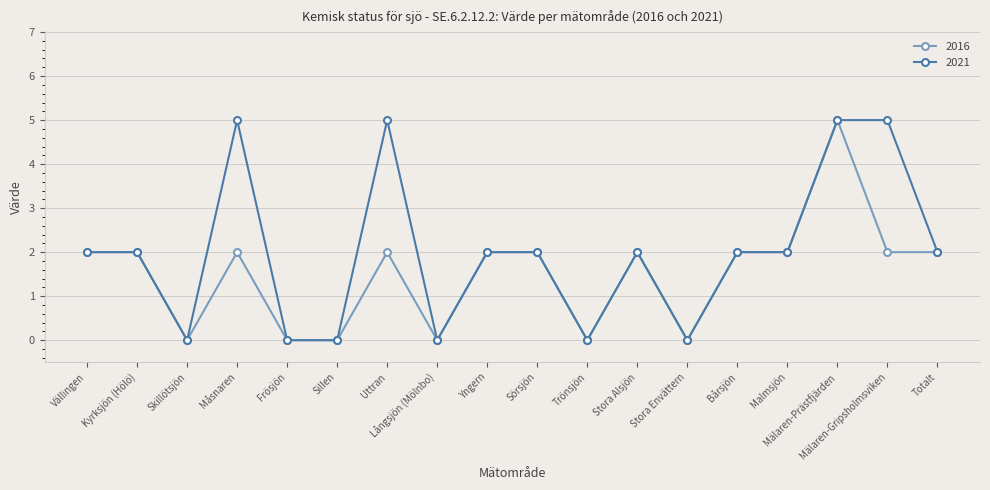

Reading left to right, list all the values displayed in this chart.

2016: 2	2	0	2	0	0	2	0	2	2	0	2	0	2	2	5	2	2
2021: 2	2	0	5	0	0	5	0	2	2	0	2	0	2	2	5	5	2